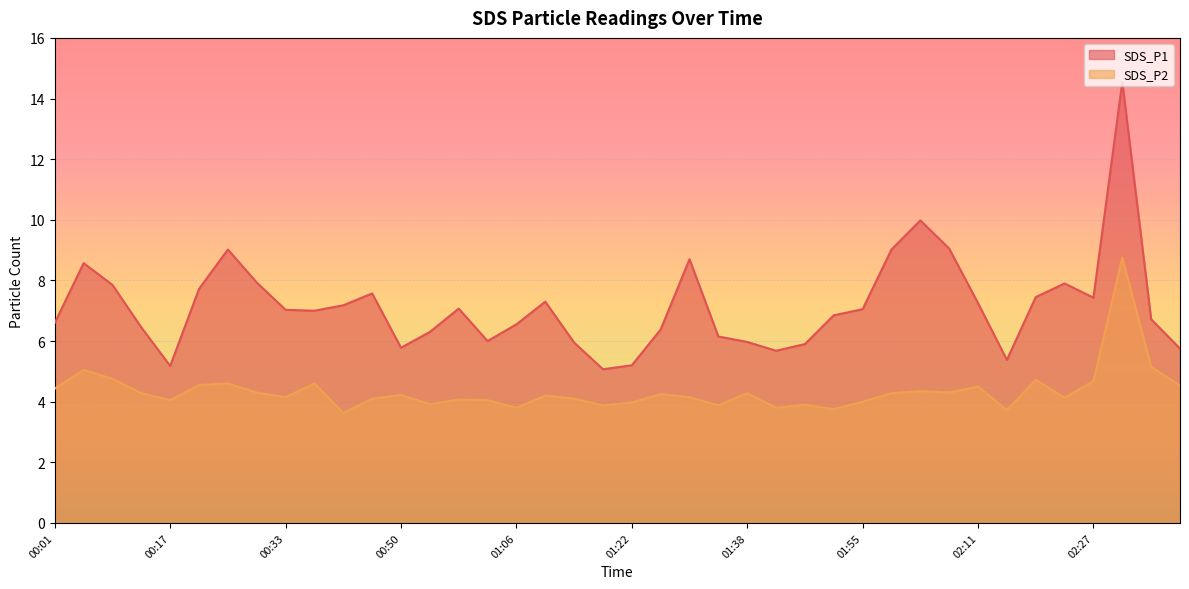

What are all the series names shown in the legend?

SDS_P1, SDS_P2